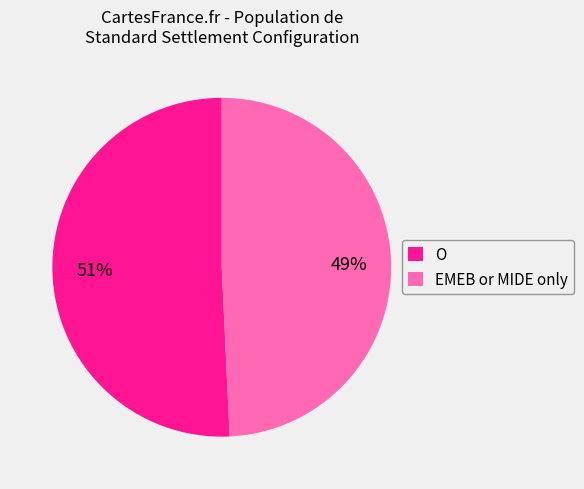

What is the ratio of the value at EMEB or MIDE only to the value at O?

1.0